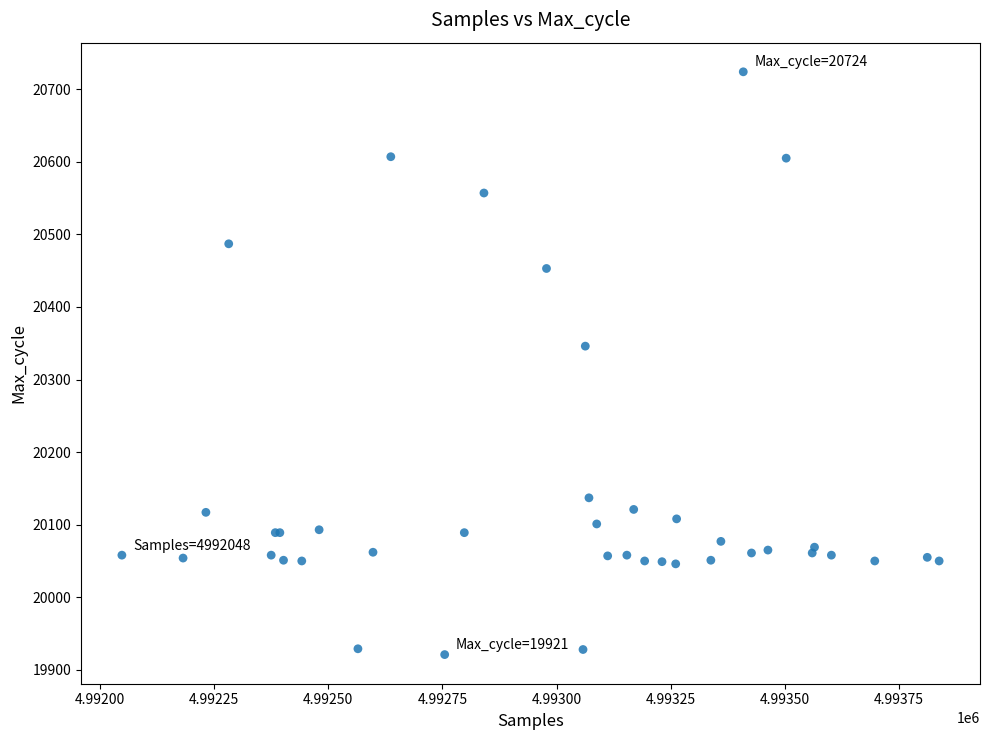

What Y value in the scatter plot is closest to 20322?

20346